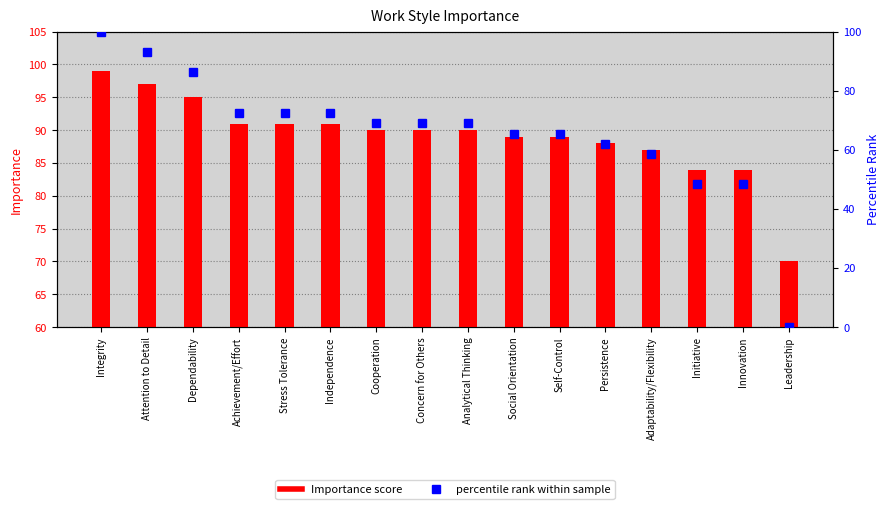

Rank the series by their average value, from highest to lowest.

Importance score, percentile rank within sample